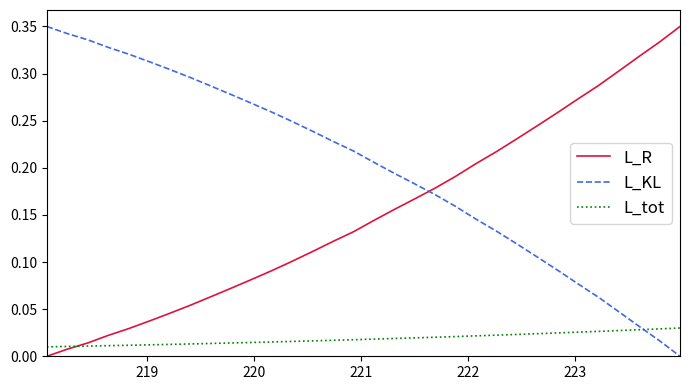

List the series in order of their overall mean, lowest first.

L_tot, L_R, L_KL